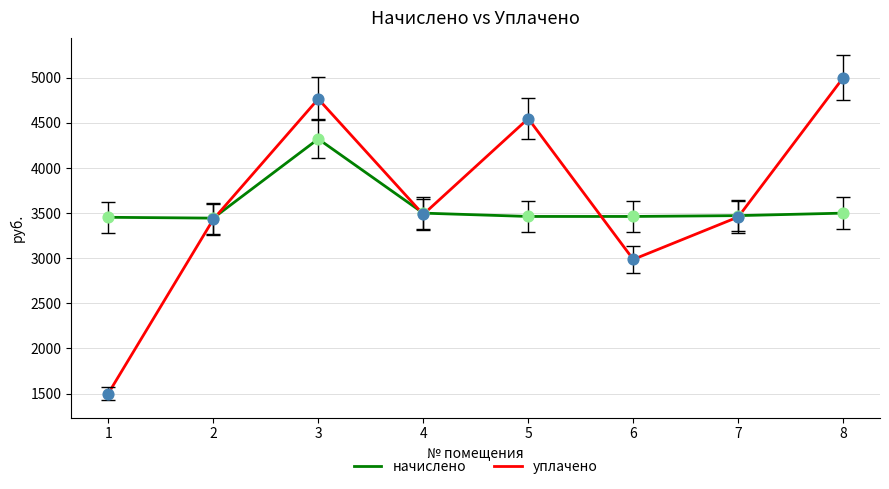

Which series has the largest total across all categories?

уплачено